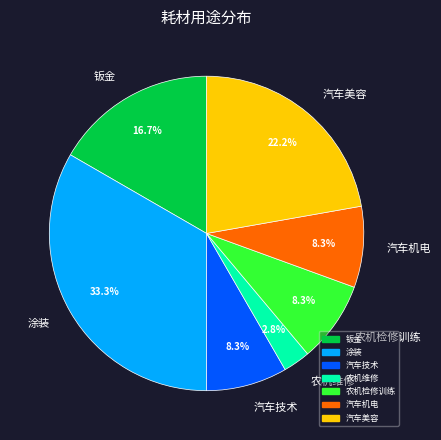

True or false: 汽车技术 accounts for 1% of the total.

False